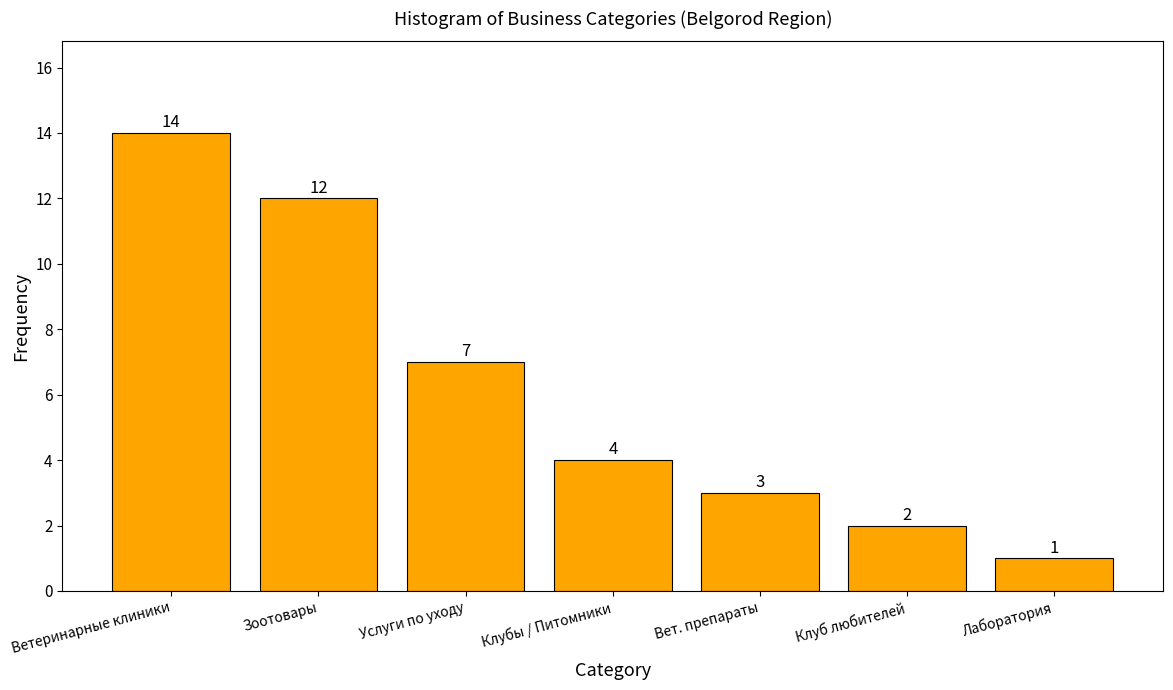

Reading right to left, what are all the values shown in this chart?

1	2	3	4	7	12	14